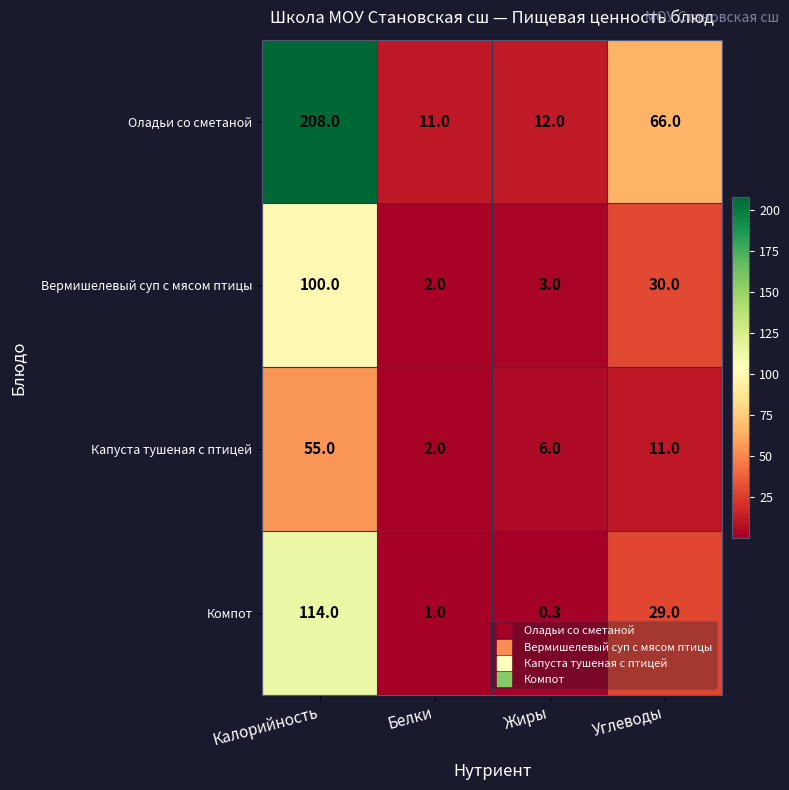

Is it true that Компот equals 9.0 at Углеводы?

False